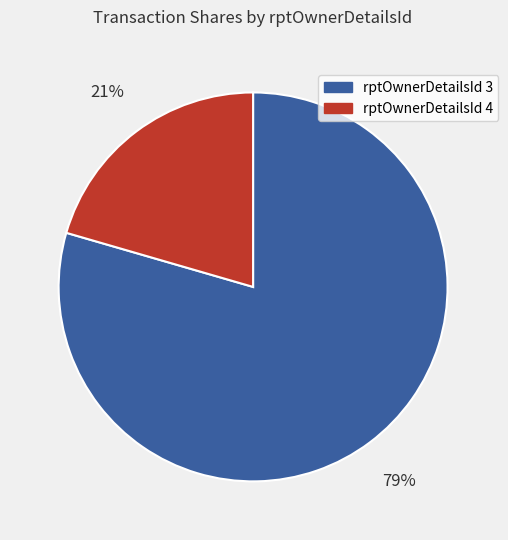

Is there any slice that represents more than half of the pie?

Yes